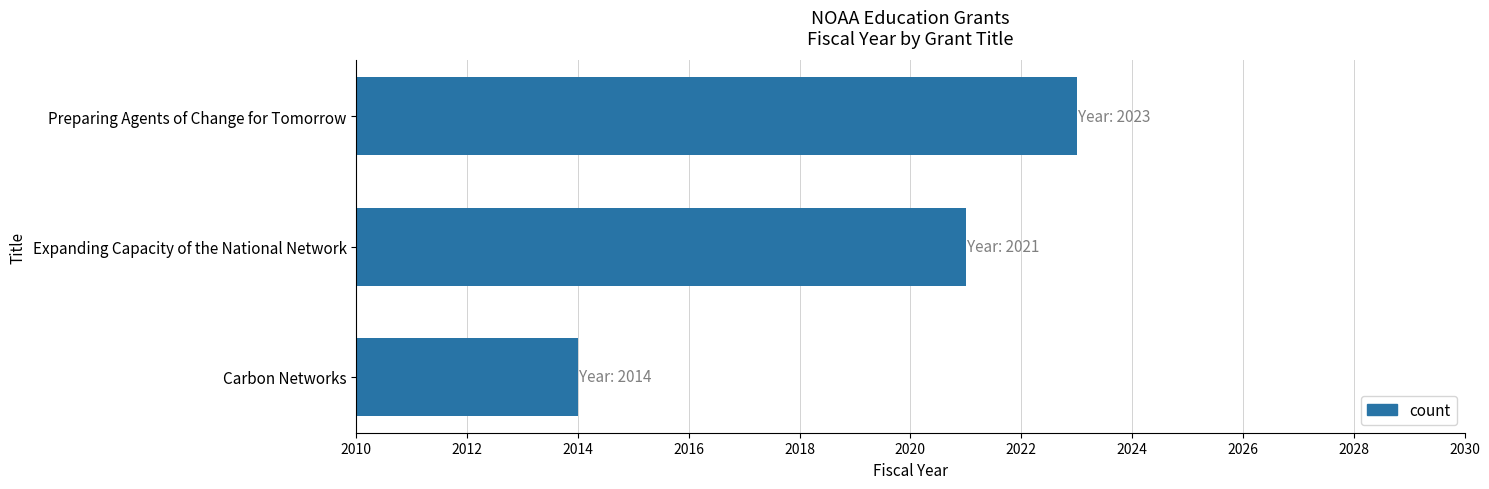

Is it true that the value at Carbon Networks is 3224?

False